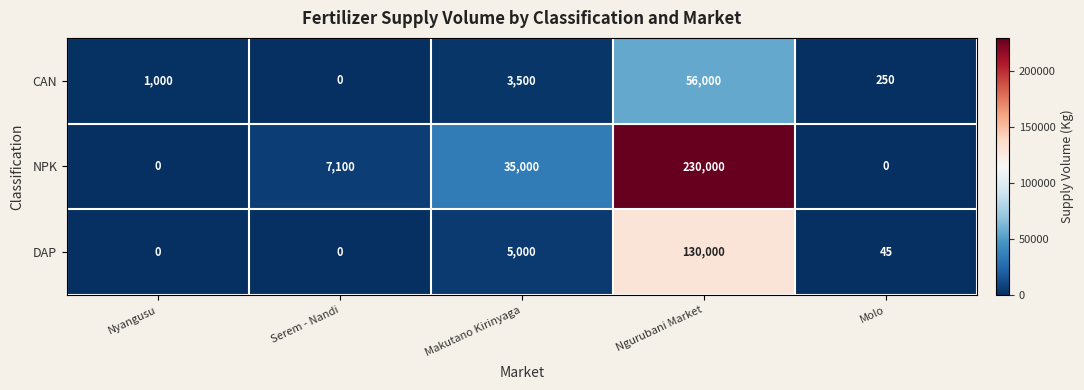

What is the approximate value of DAP at Makutano Kirinyaga?

5000